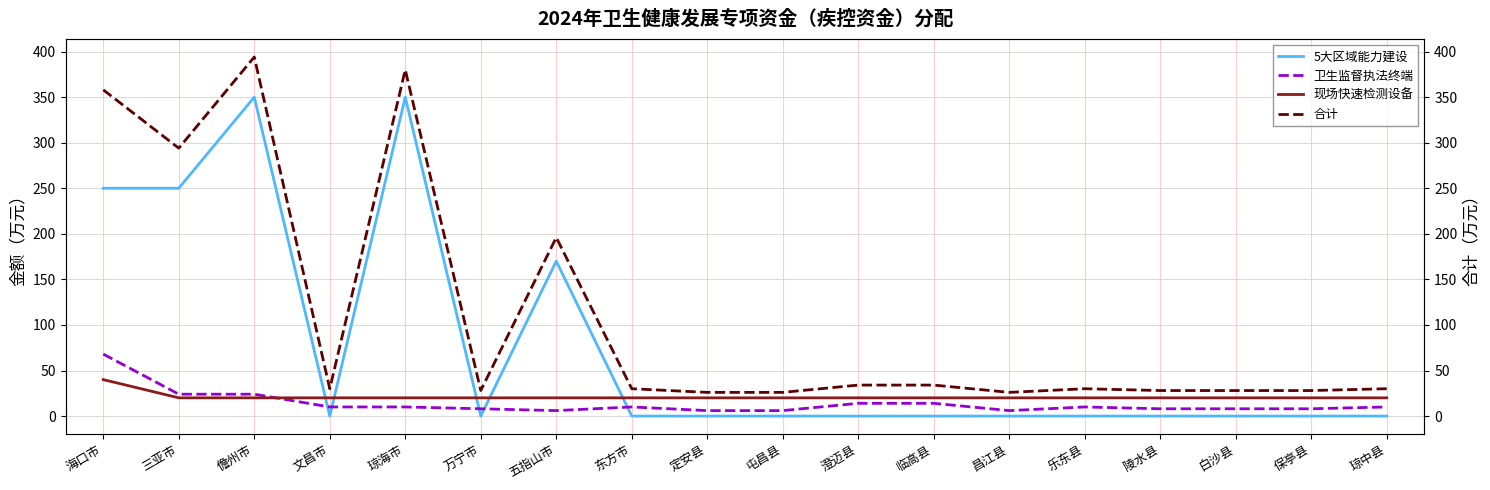

Is it true that 现场快速检测设备 equals 20 at 保亭县?

True